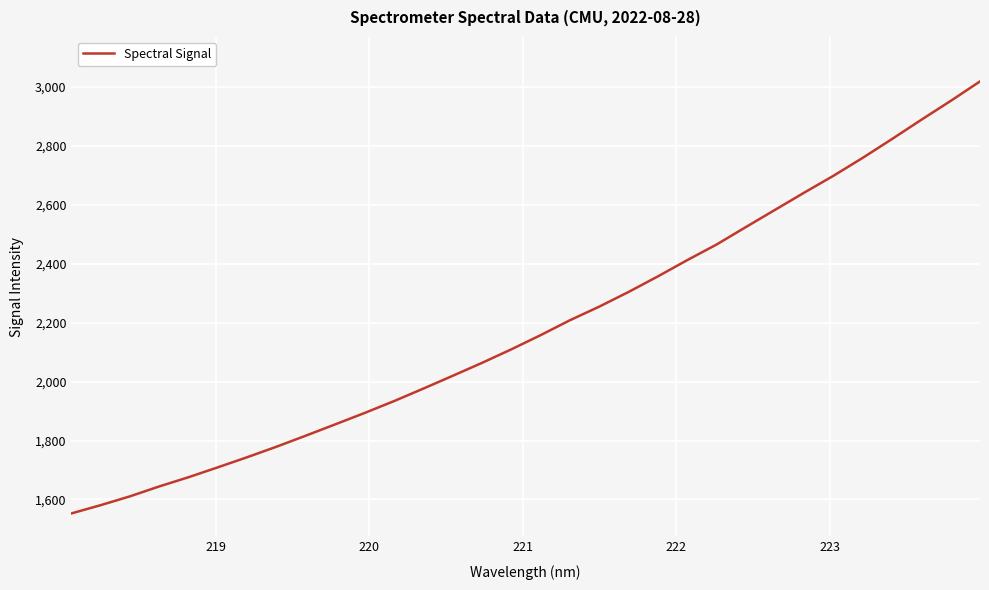

What is the difference between the maximum and minimum values?

1466.0